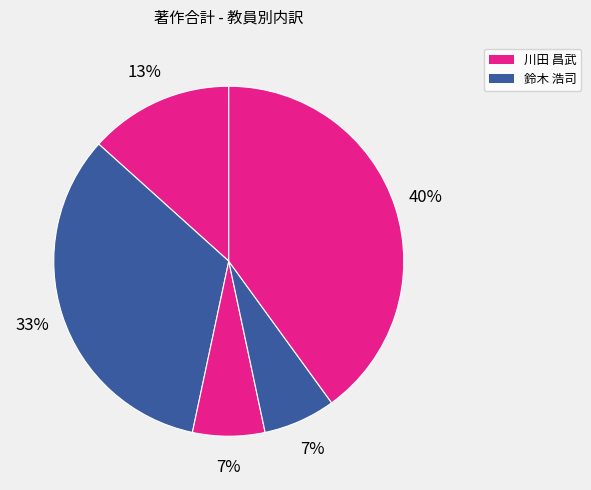

How many slices are in this pie chart?

5